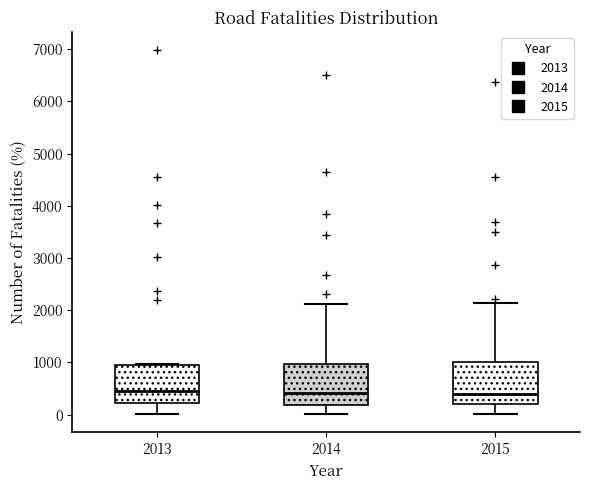

Where does the lower whisker of the box at x = 2014 end on the y-axis? The values are not printed on the chart, so give them approximately, as read against the axis.

0